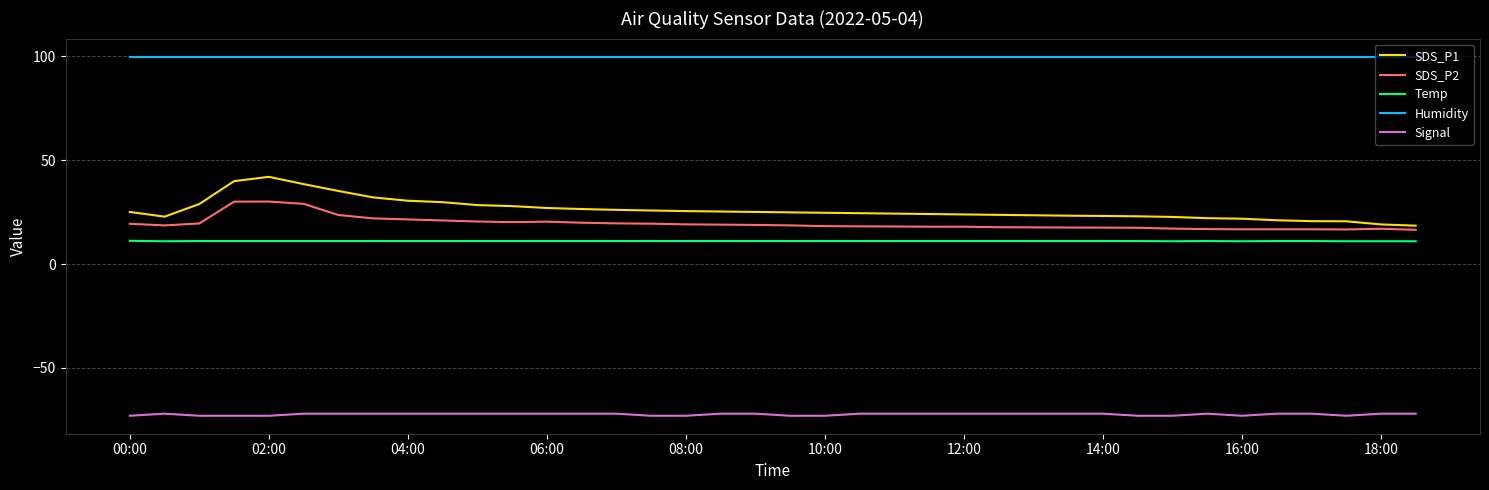

Count the number of data series in this chart.

5